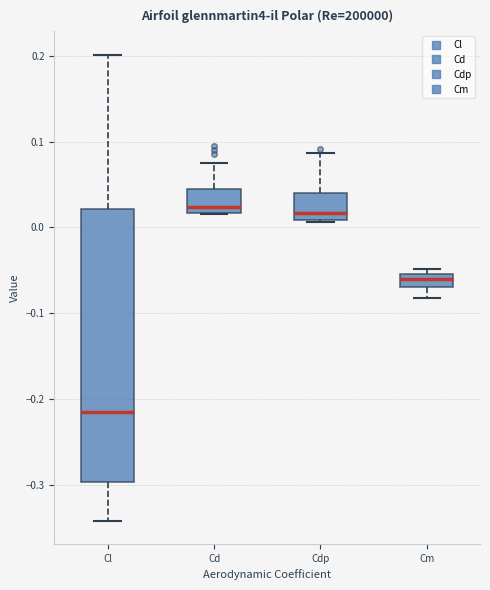

Which box's median line is the lowest?

Cl